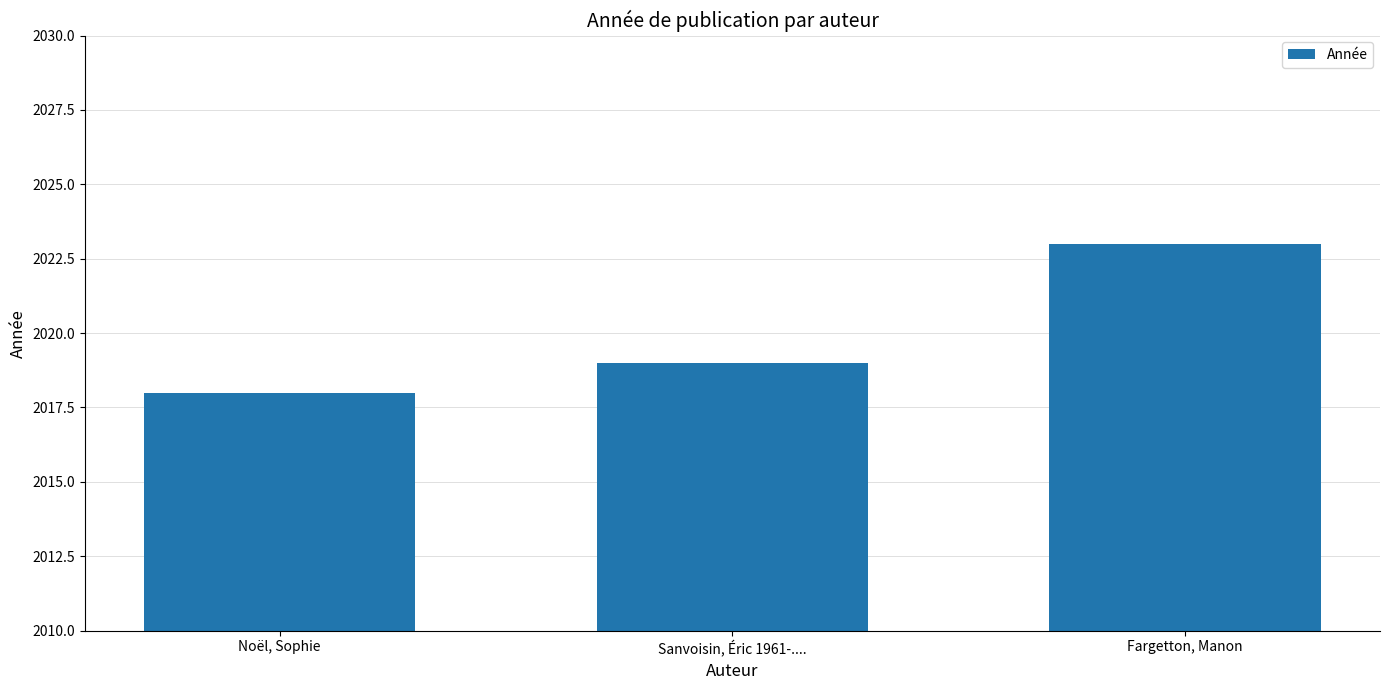

Reading left to right, list all the values displayed in this chart.

2018	2019	2023